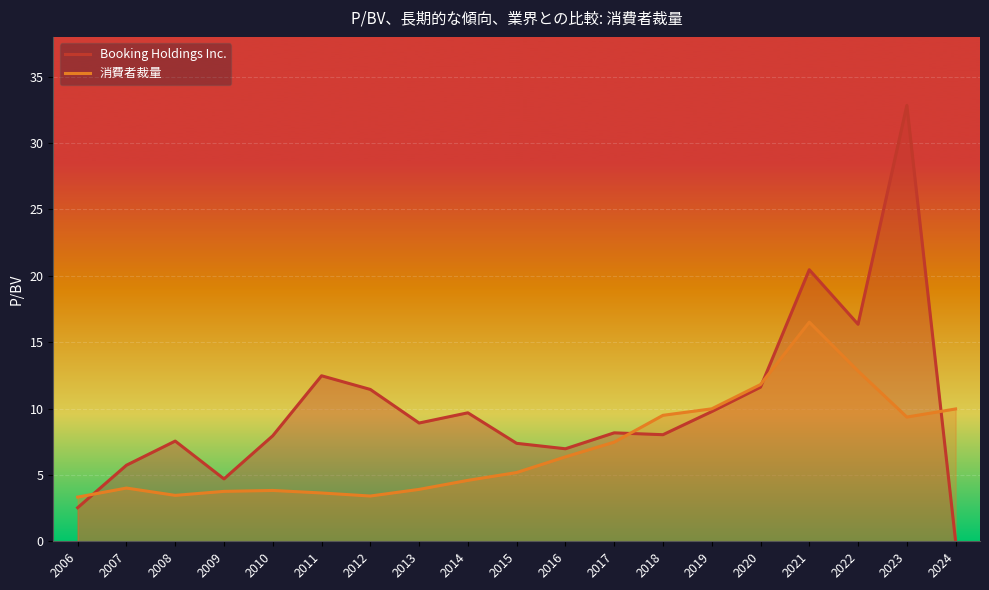

Rank the series by their maximum value, from lowest to highest.

消費者裁量, Booking Holdings Inc.